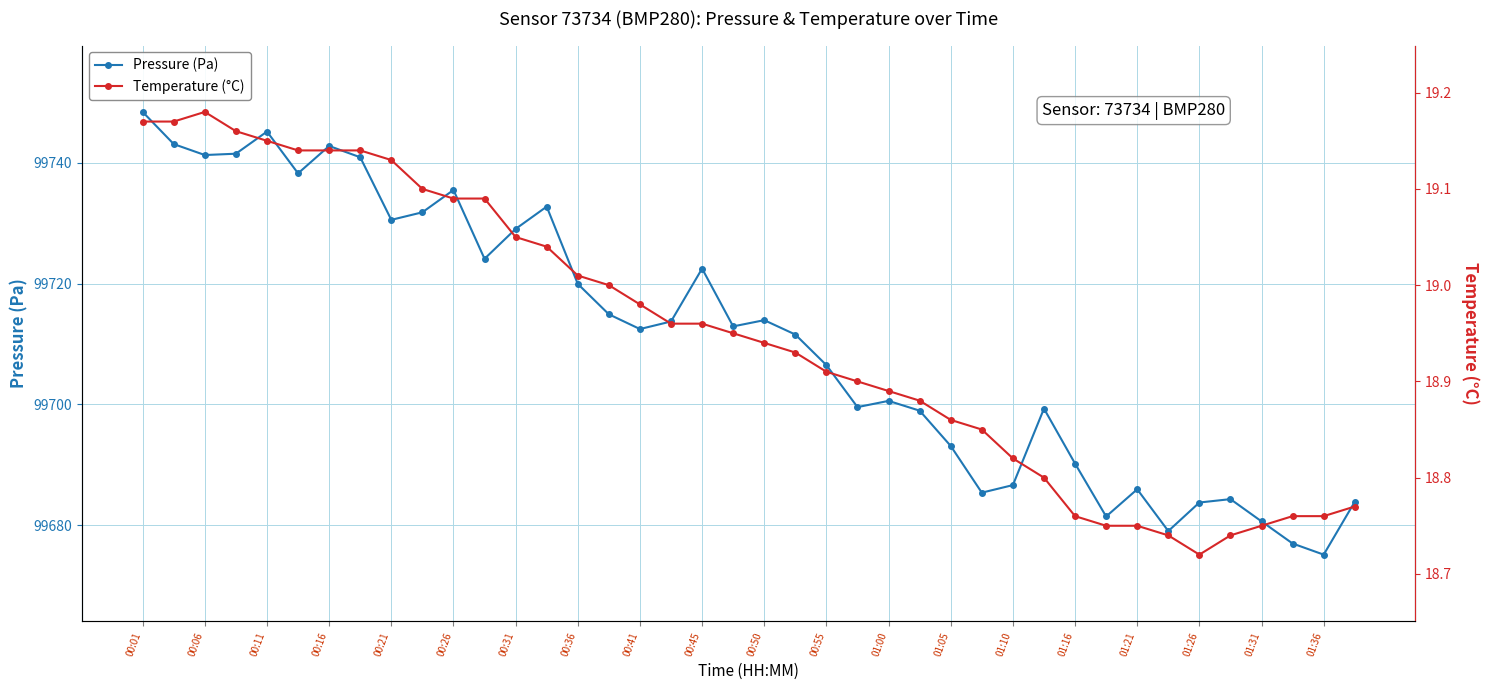

True or false: Pressure (Pa) has more than 1 interior local peaks.

True